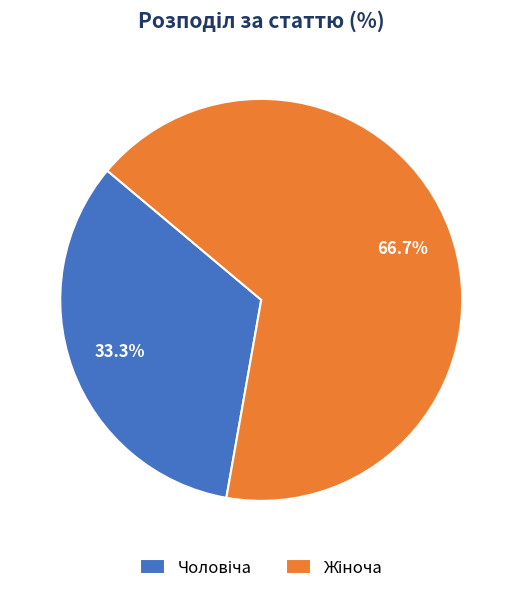

Does any single category account for the majority?

Yes